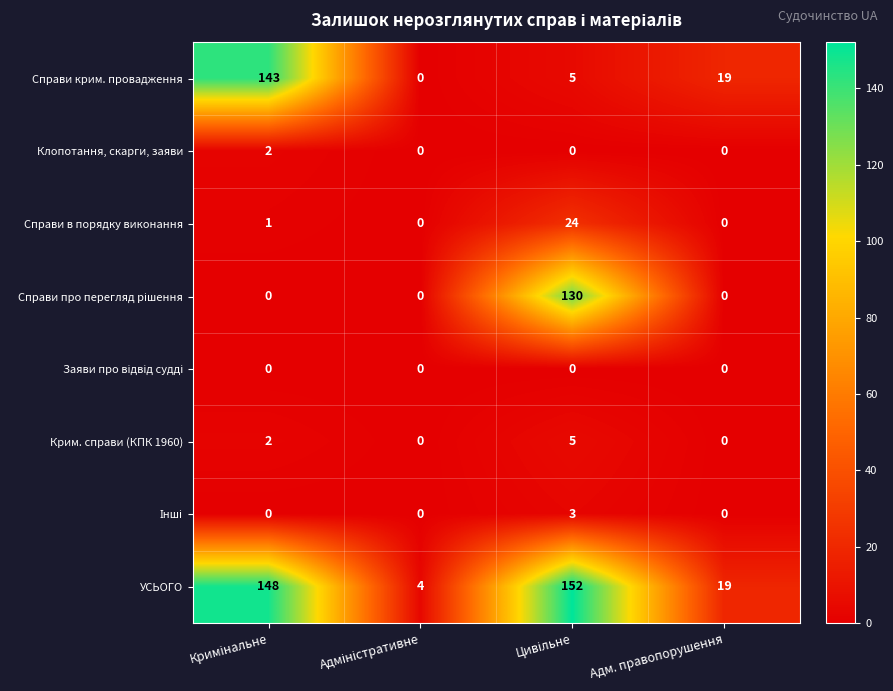

How many categories are shown in the chart?

4